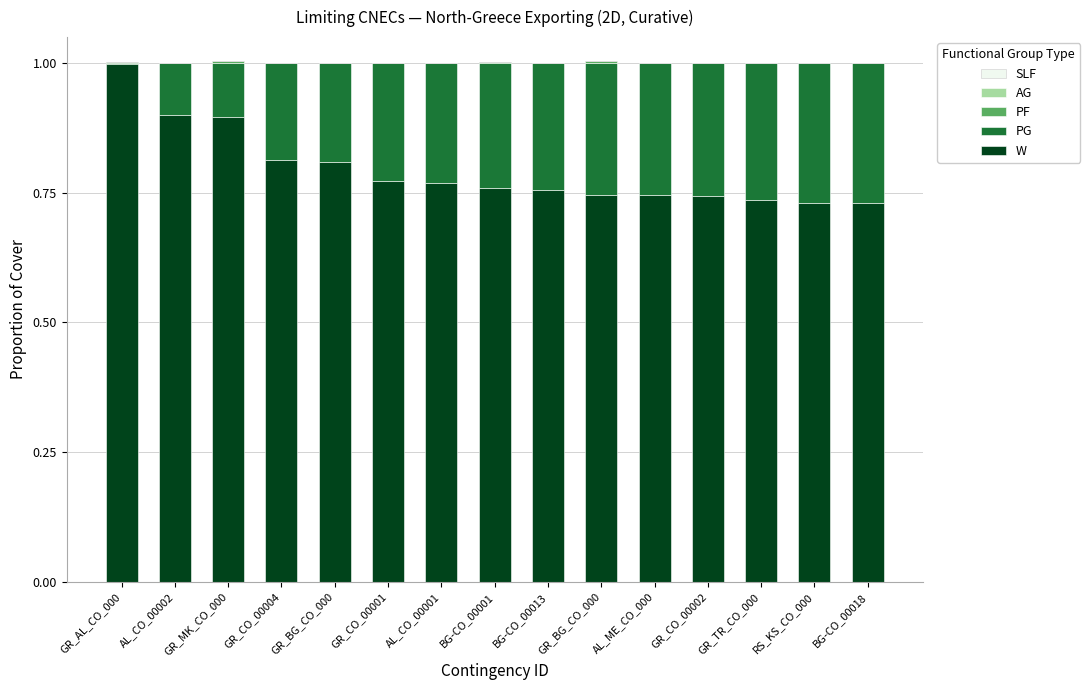

Are the bars grouped side by side (vs. stacked)?

No